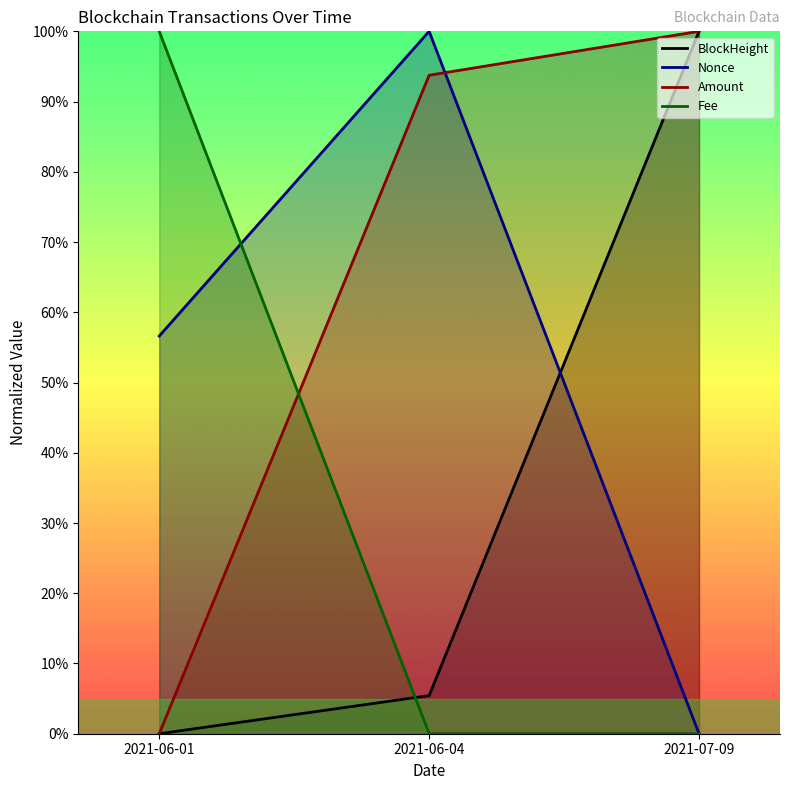

At which label does Amount reach its peak?

2021-07-09